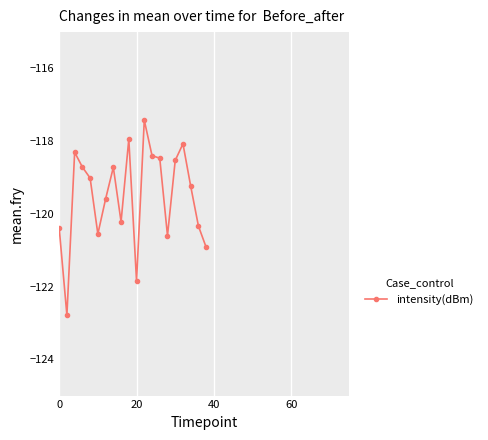

What is the average value?

-119.5